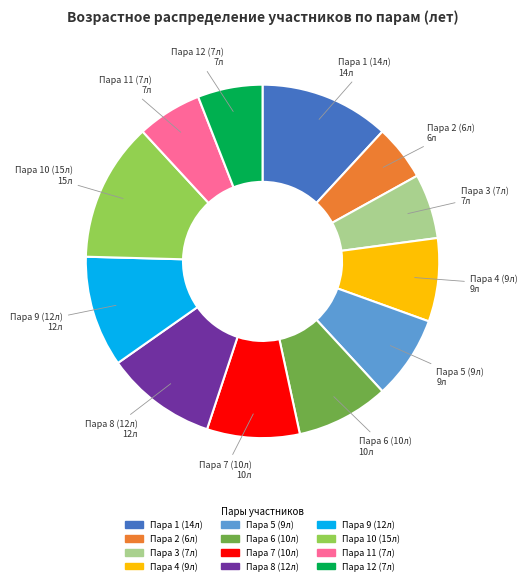

Is there any slice that represents more than half of the pie?

No